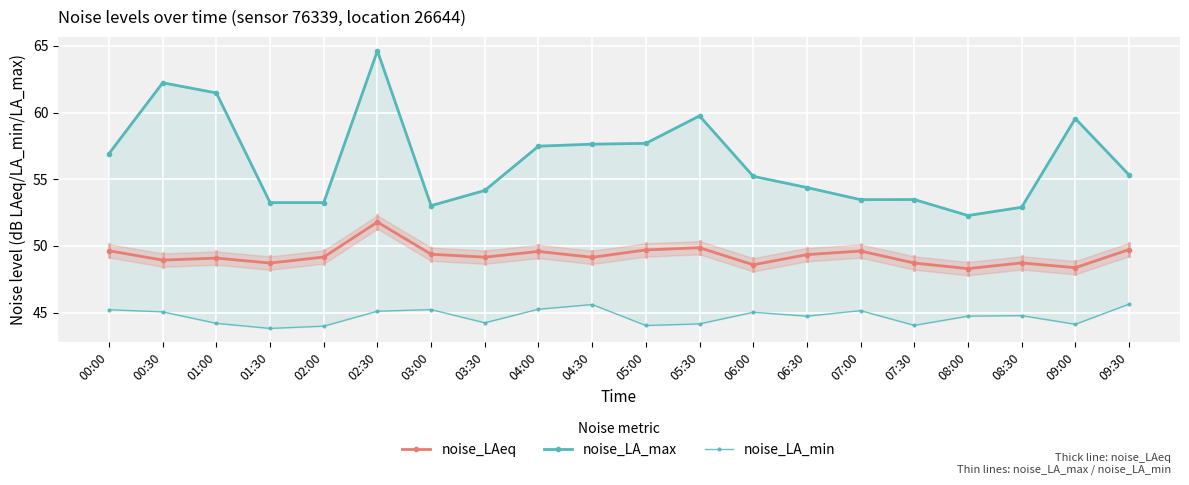

How many interior local valleys does the noise_LA_min series have?

6